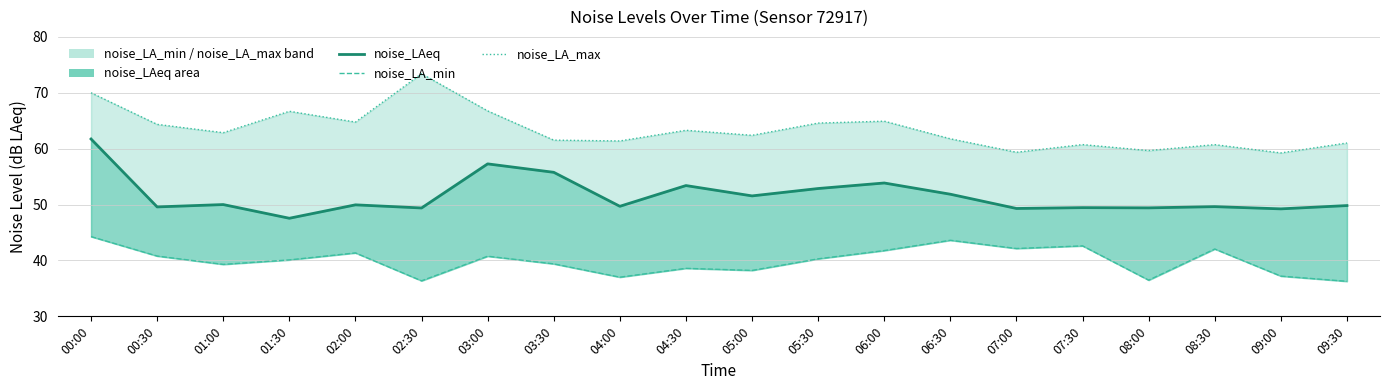

At which label is noise_LAeq closest to 54?

06:00